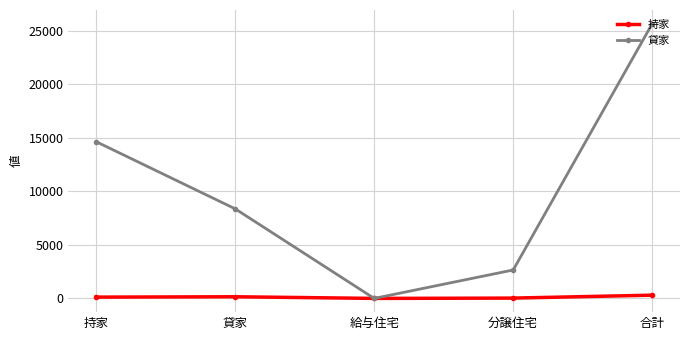

What is the total value across all series at 合計?

25957